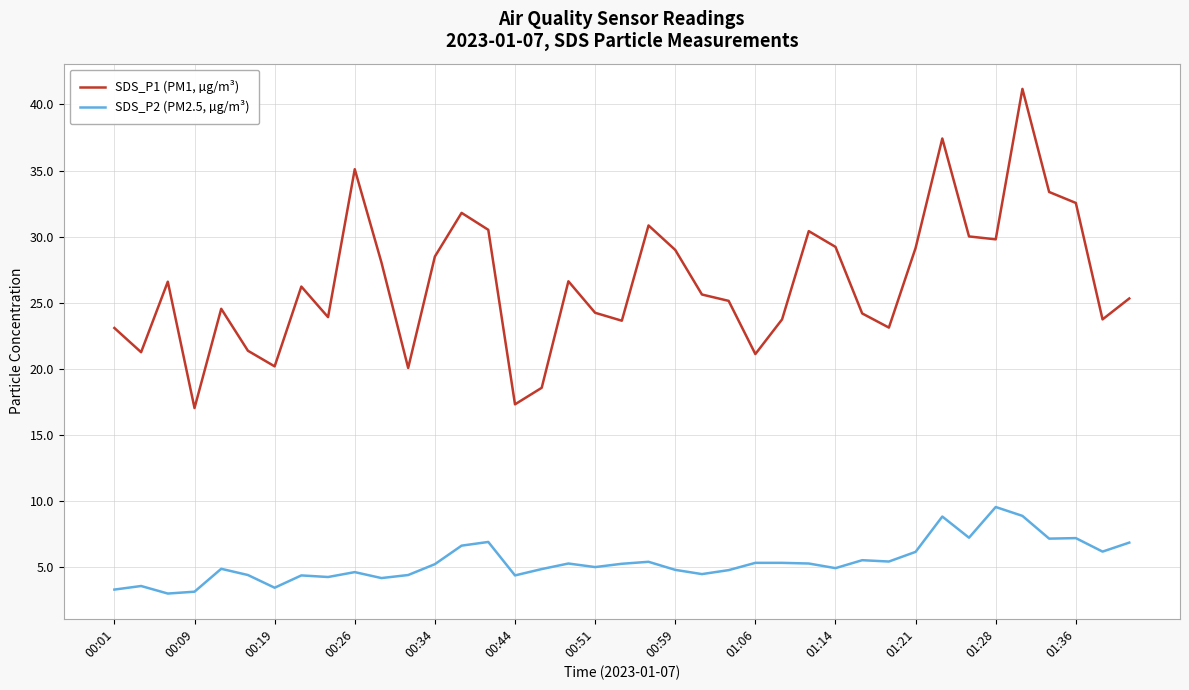

Which series has the largest range (max minus min)?

SDS_P1 (PM1, µg/m³)